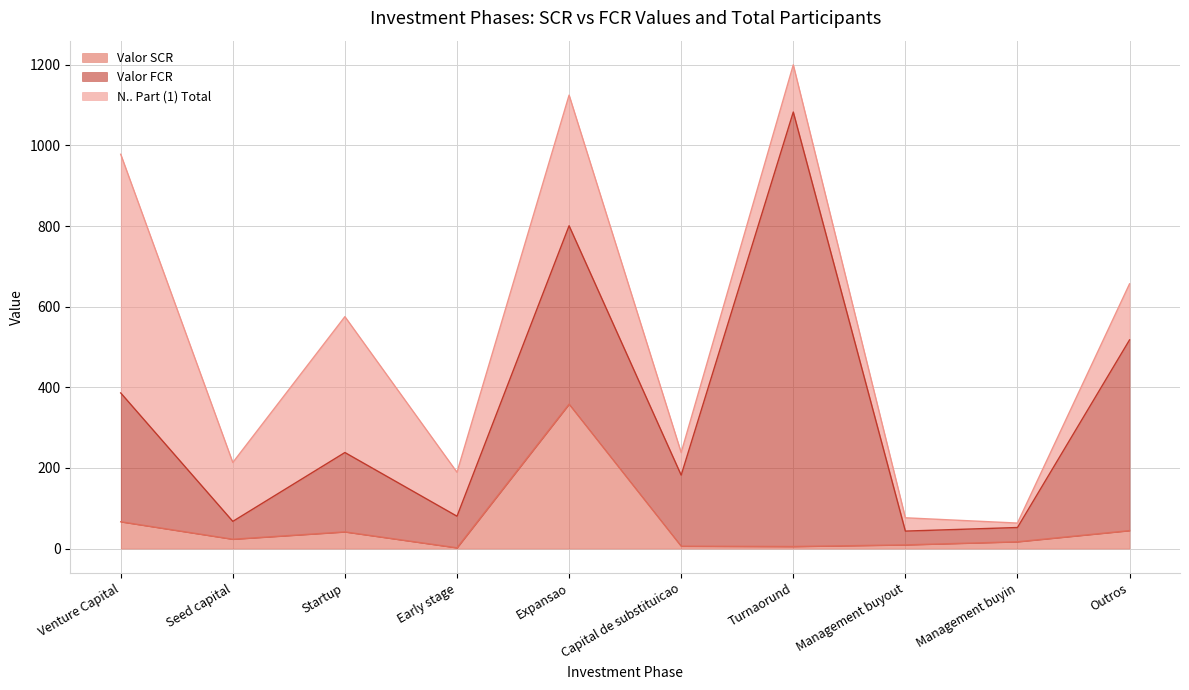

The value of Valor SCR at Venture Capital is 35.1. True or false?

False